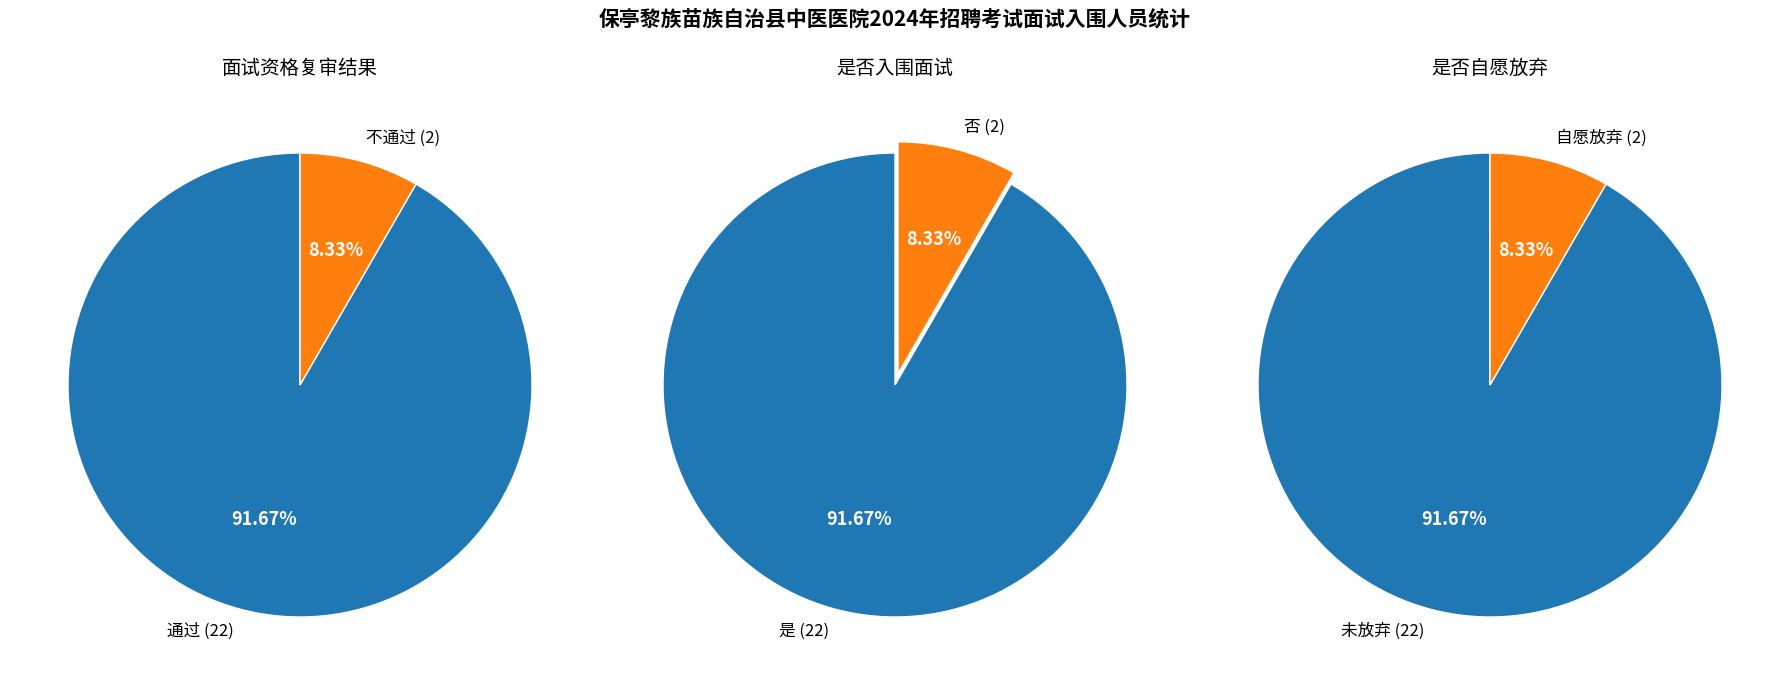

Approximately how many times larger is the value at 不通过 compared to 通过?

0.1